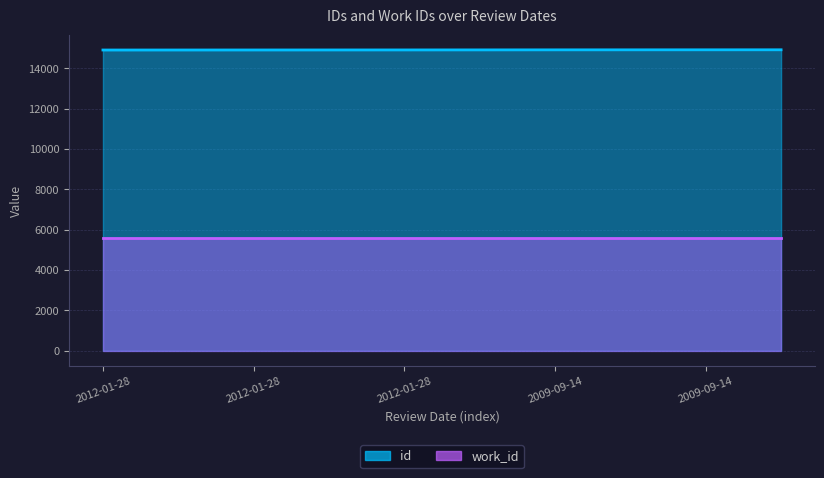

At which label does the data first exceed 14916?

2009-09-14